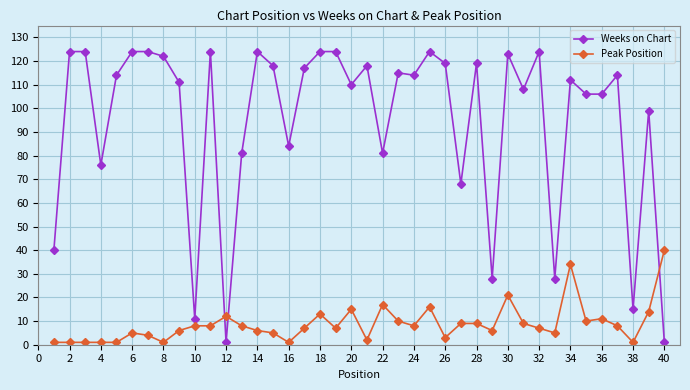

What is the difference between the maximum and minimum values in the Peak Position series?

39